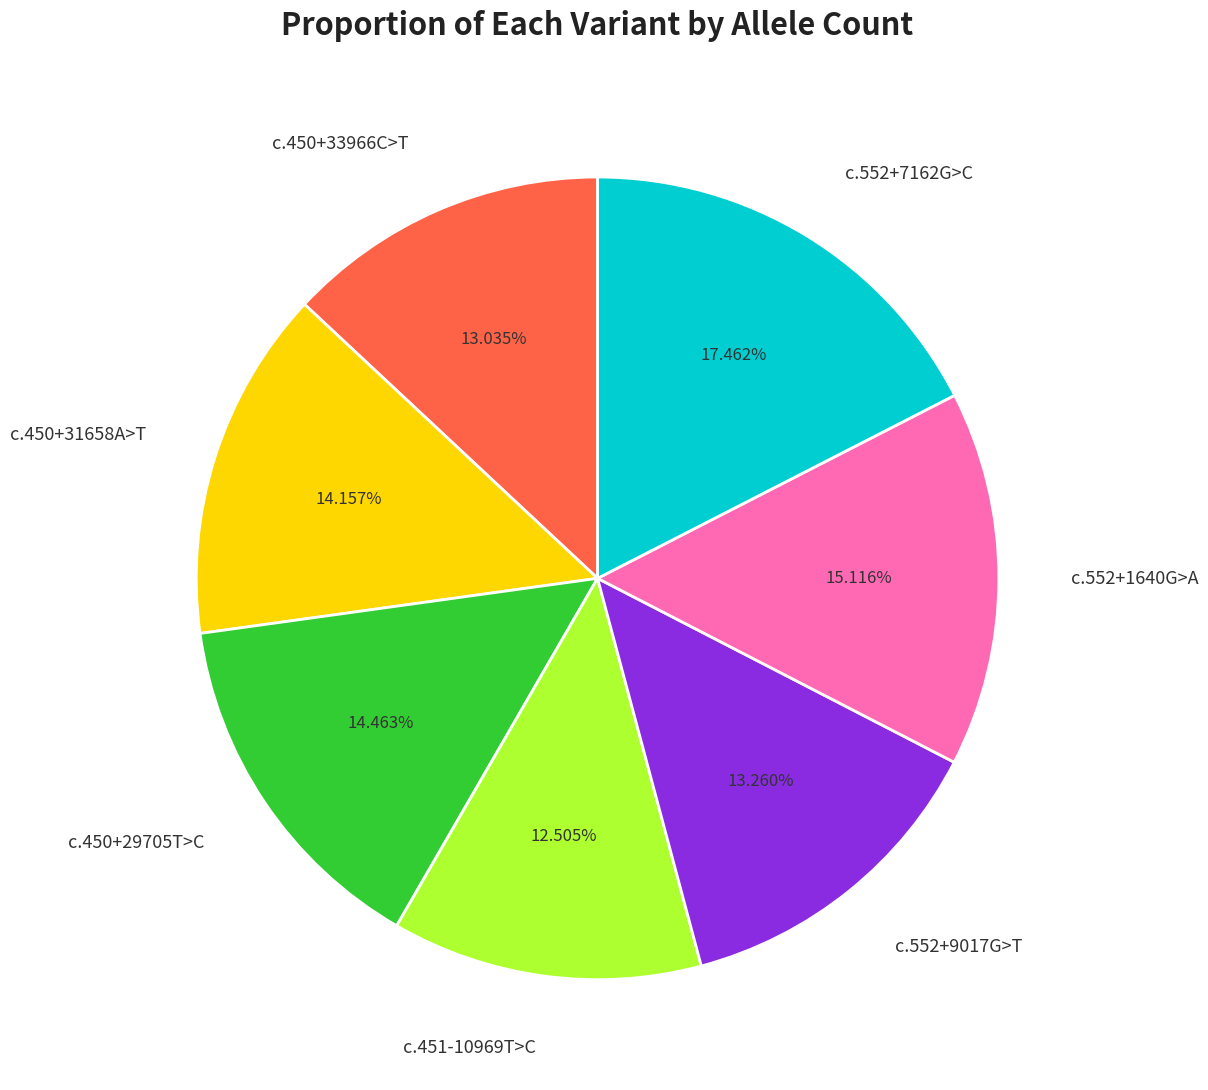

Count the number of slices in the pie.

7